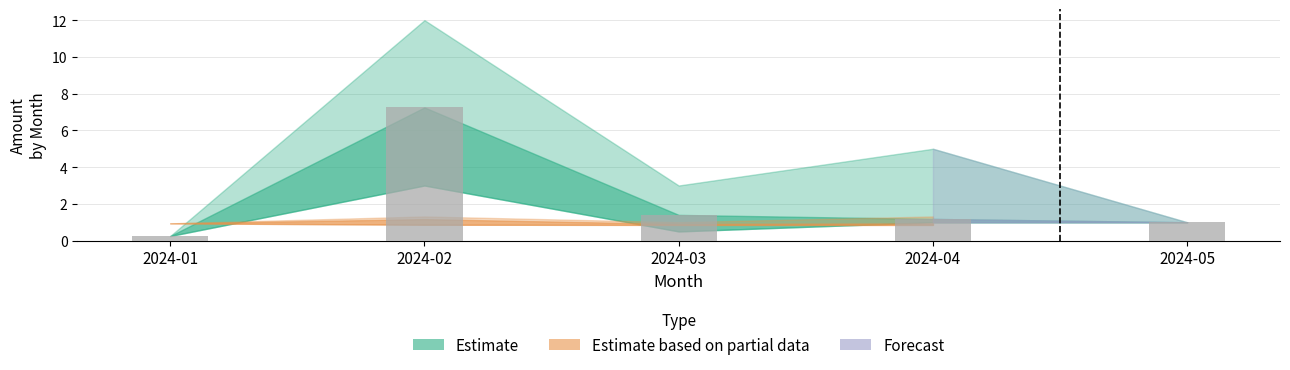

Rank the categories by value from highest to lowest.

2024-02, 2024-03, 2024-04, 2024-05, 2024-01